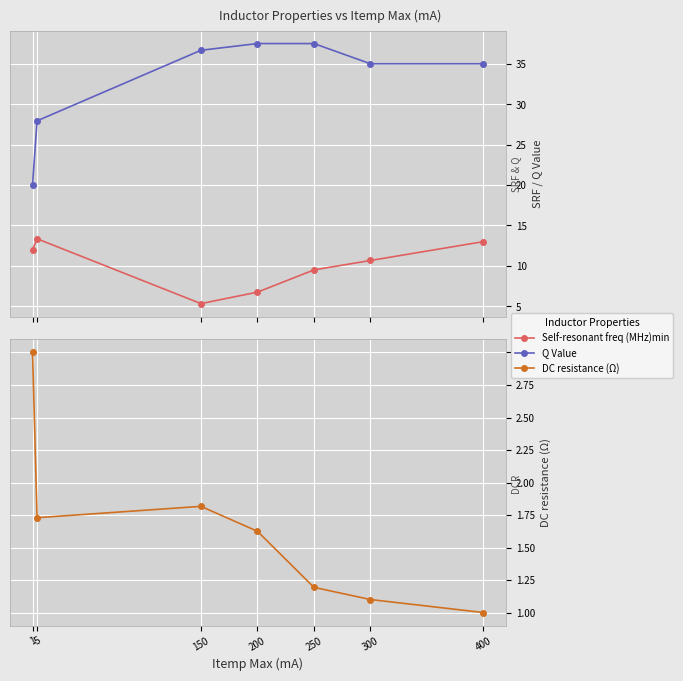

Which series has the widest spread of values?

Q Value